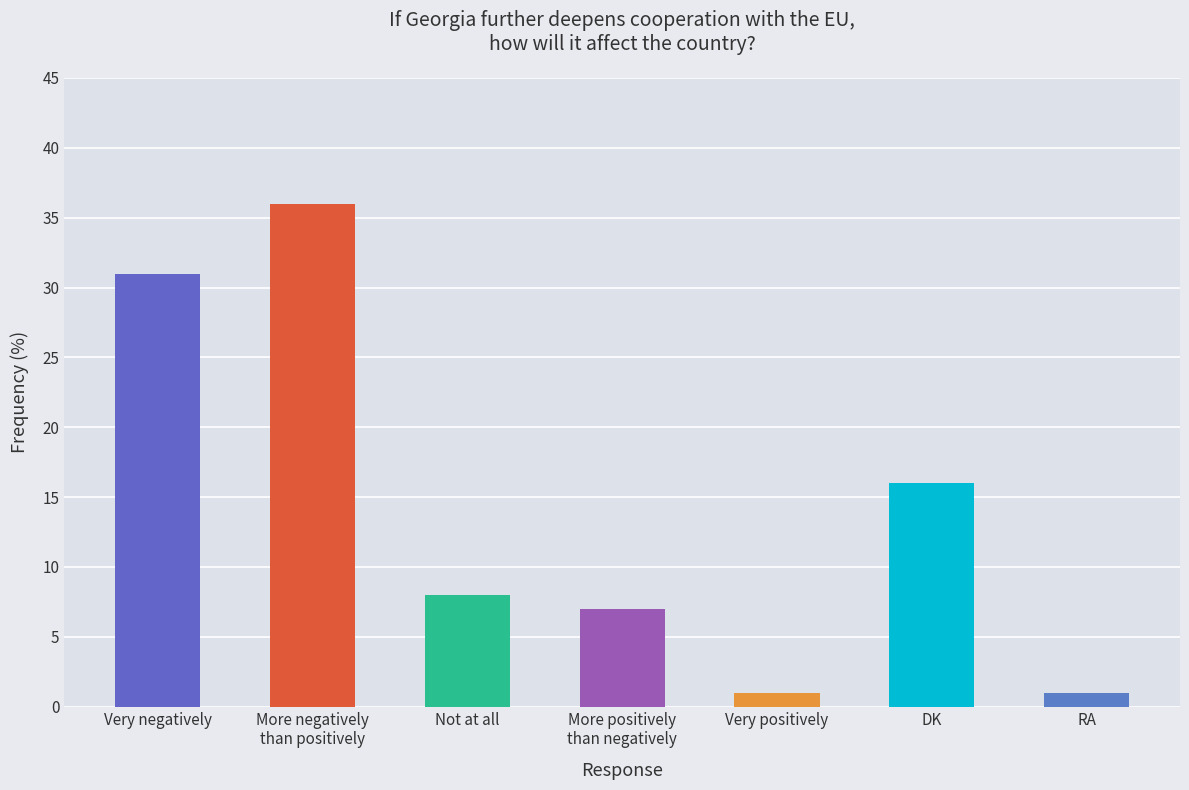

What is the value of the 3rd bar from the left?

8